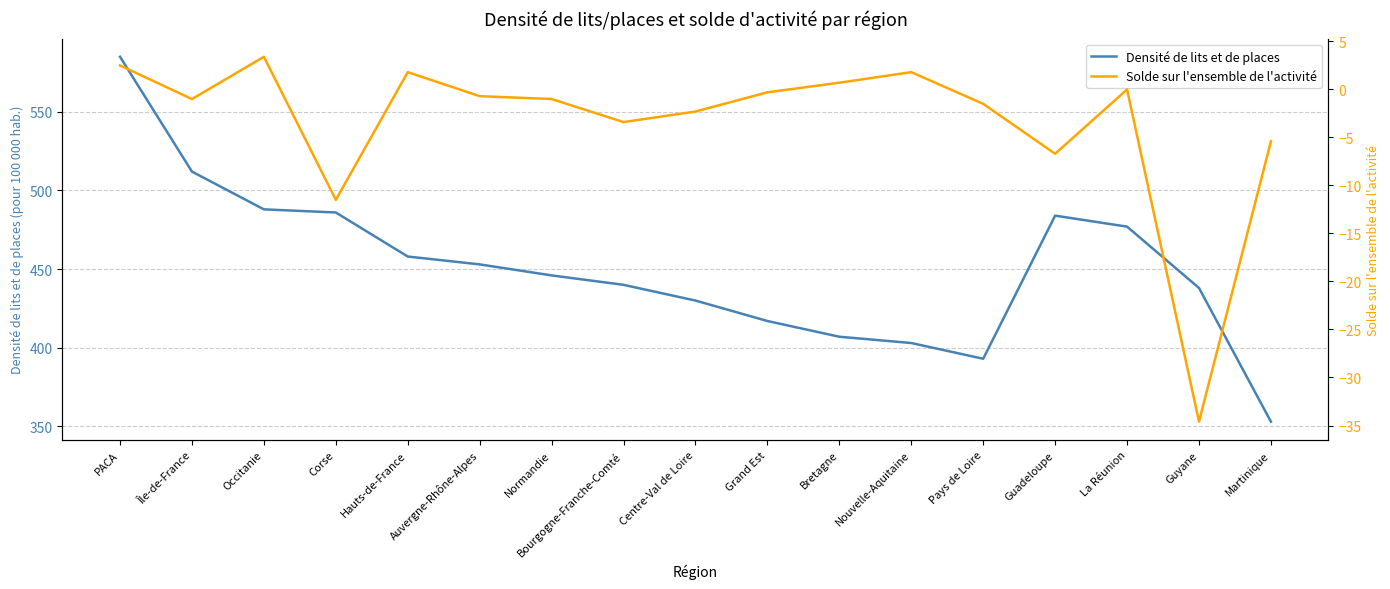

Reading right to left, what are all the values shown in this chart?

Densité de lits et de places: 353.0	438.0	477.0	484.0	393.0	403.0	407.0	417.0	430.0	440.0	446.0	453.0	458.0	486.0	488.0	512.0	585.0
Solde sur l'ensemble de l'activité: -5.4	-34.6	0.0	-6.7	-1.5	1.8	0.7	-0.3	-2.3	-3.4	-1.0	-0.7	1.8	-11.5	3.4	-1.0	2.5